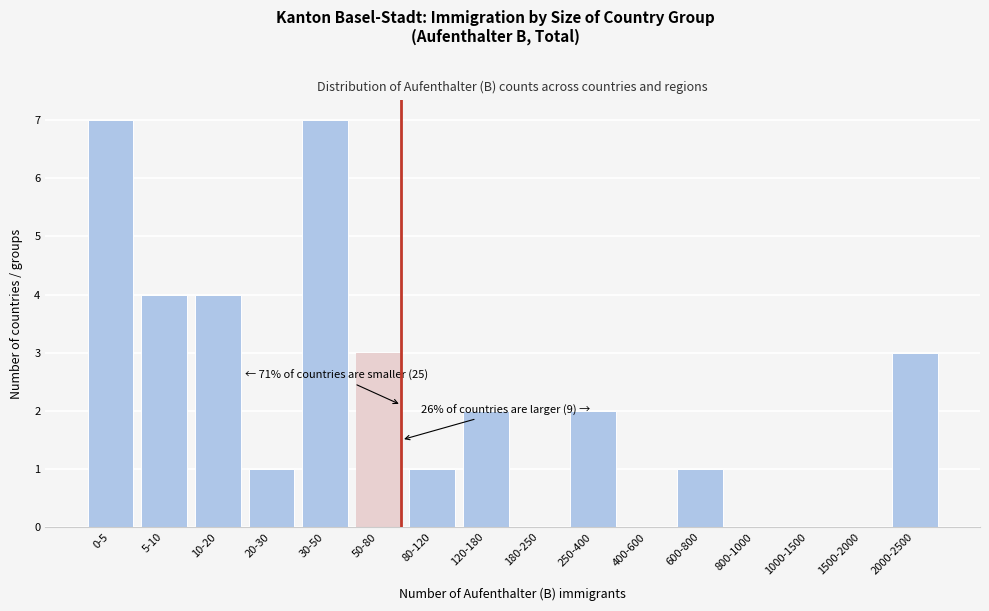

Reading left to right, list all the values displayed in this chart.

0-5=7	5-10=4	10-20=4	20-30=1	30-50=7	50-80=3	80-120=1	120-180=2	180-250=0	250-400=2	400-600=0	600-800=1	800-1000=0	1000-1500=0	1500-2000=0	2000-2500=3